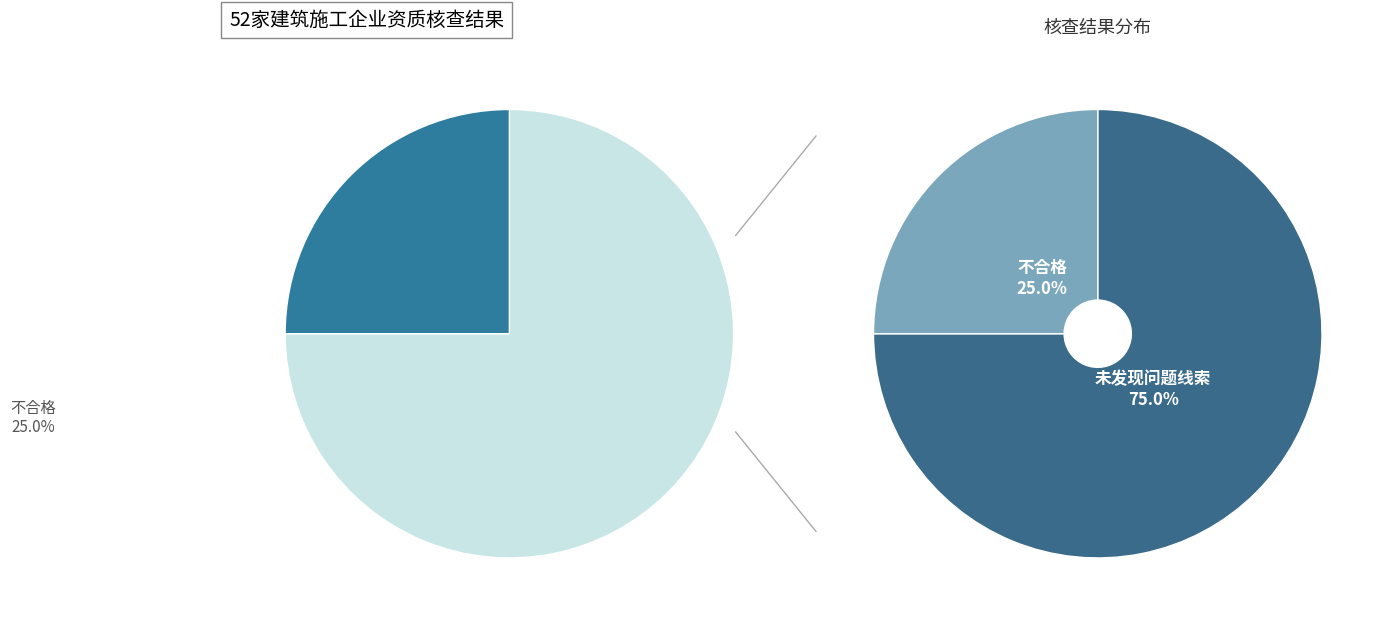

What is the majority slice?

未发现问题线索